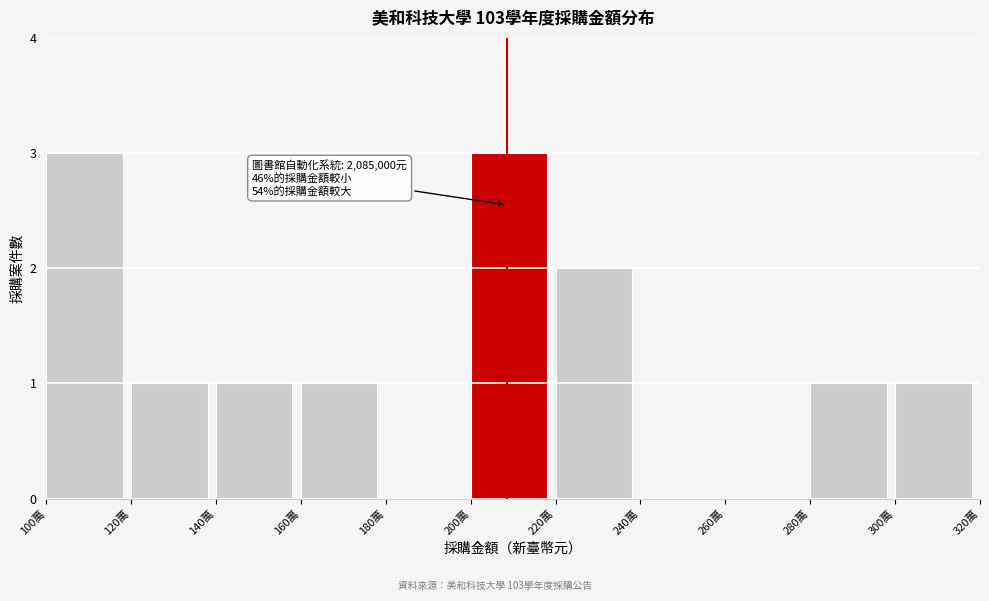

Reading left to right, list all the values displayed in this chart.

100萬=3	120萬=1	140萬=1	160萬=1	180萬=0	200萬=3	220萬=2	240萬=0	260萬=0	280萬=1	300萬=1